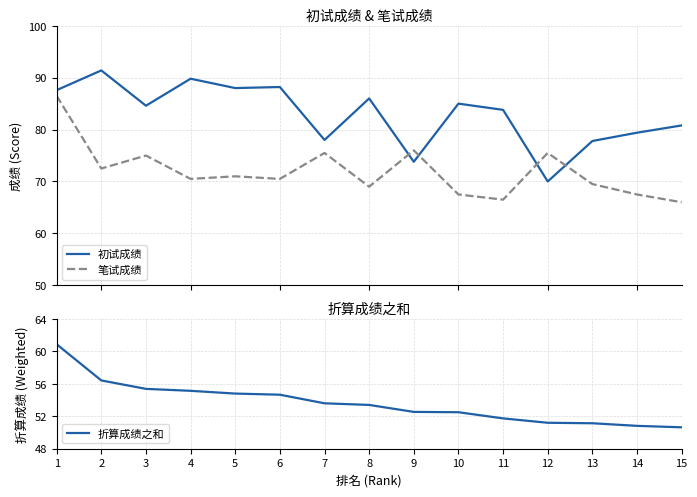

The value of 笔试成绩 at 13 is 69.5. True or false?

True